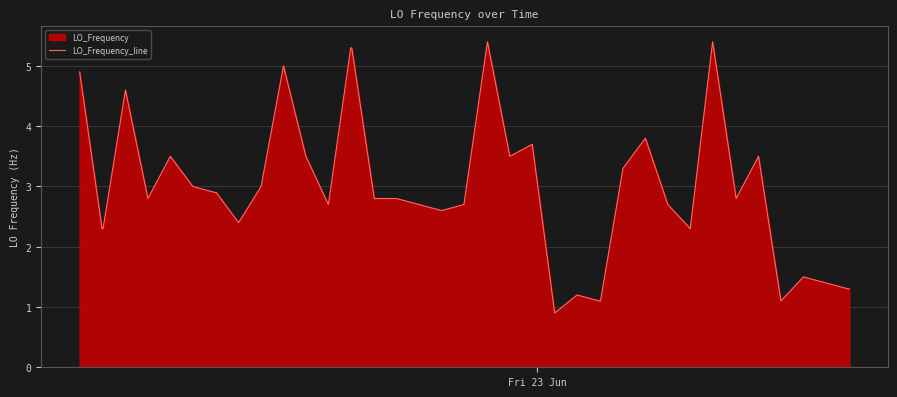

What is the average value?

2.9